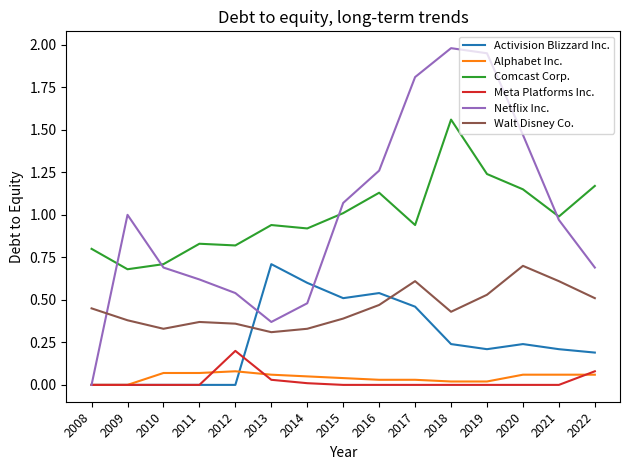

What is the maximum value shown in the chart?

2.0